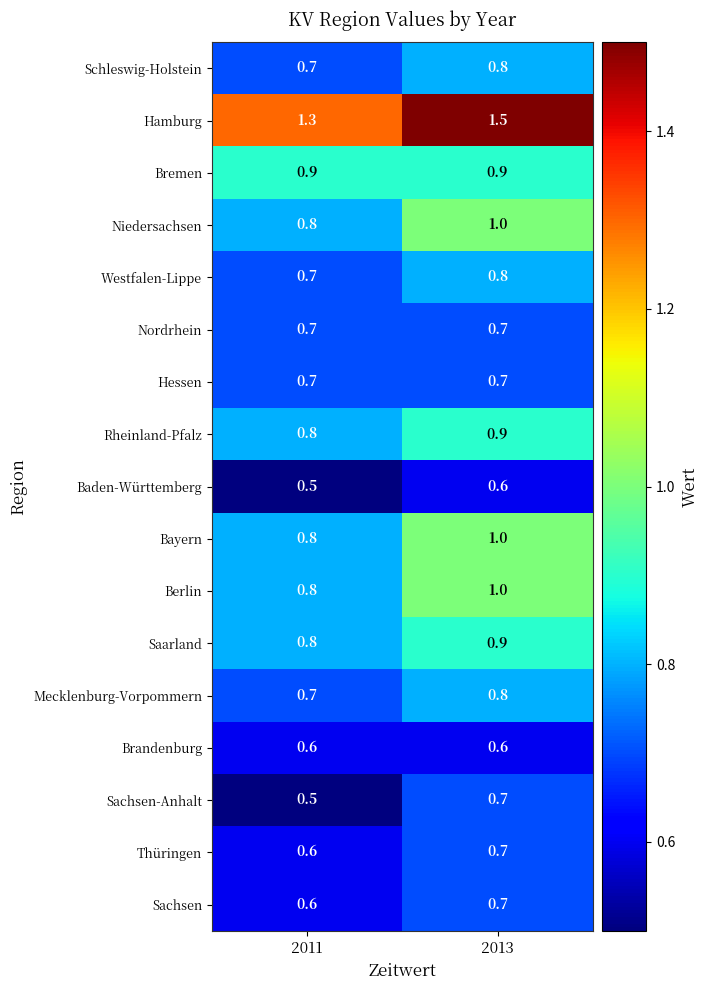

Which series has the largest total across all categories?

Hamburg